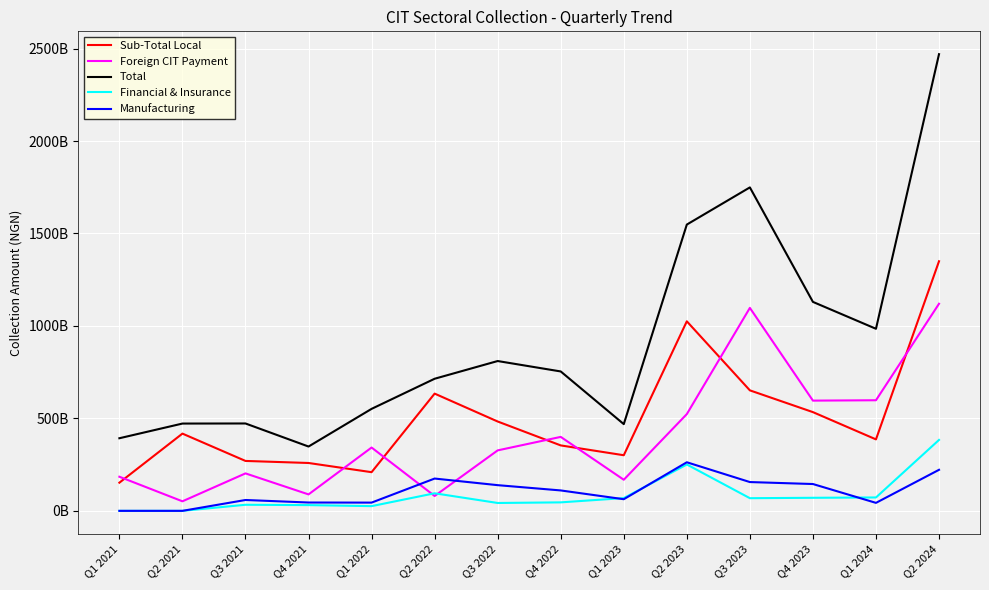

What is the average value of the Foreign CIT Payment series?

412906386449.1